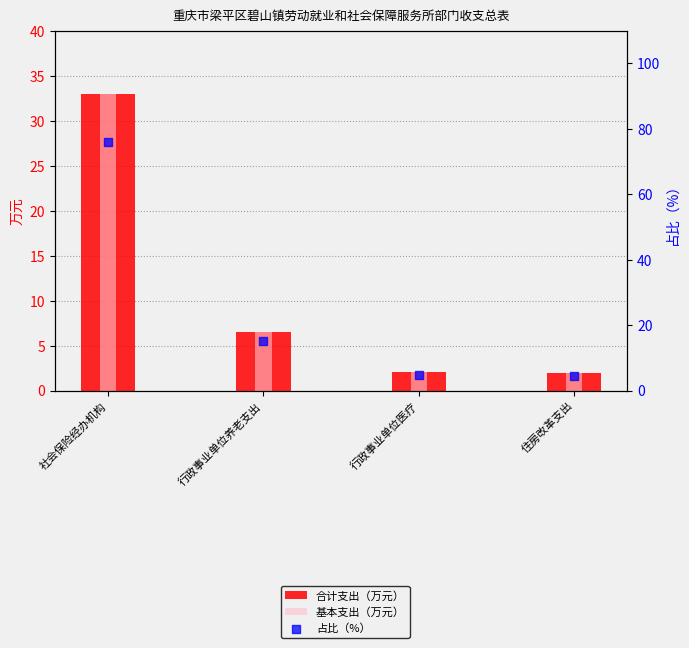

Is the value of 基本支出（万元） at 行政事业单位医疗 greater than the value of 占比（%） at 社会保险经办机构?

No